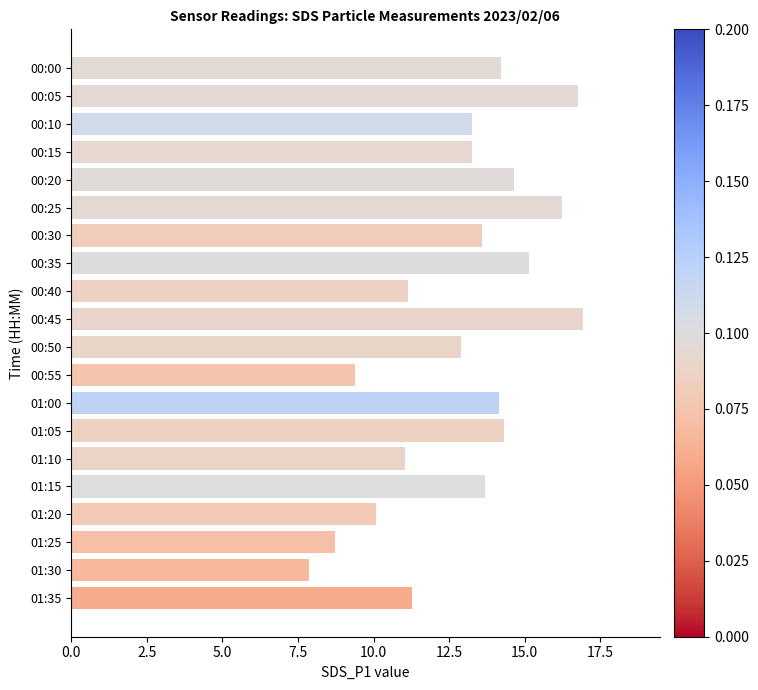

What is the change in value from 00:10 to 00:55?

-3.9